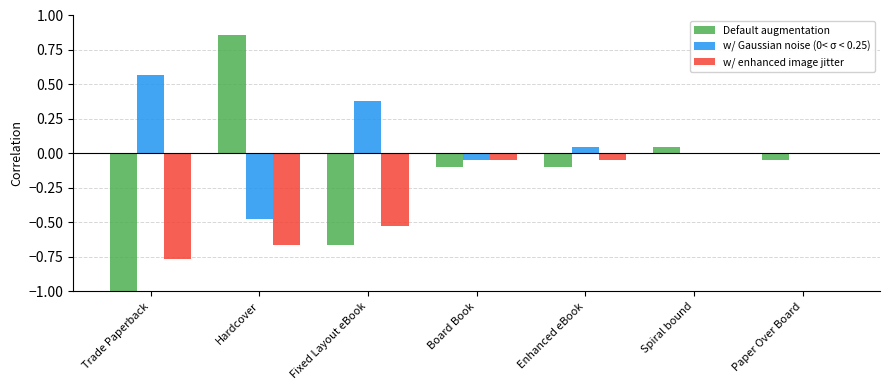

What value does the Default augmentation series have at Board Book?

-0.1